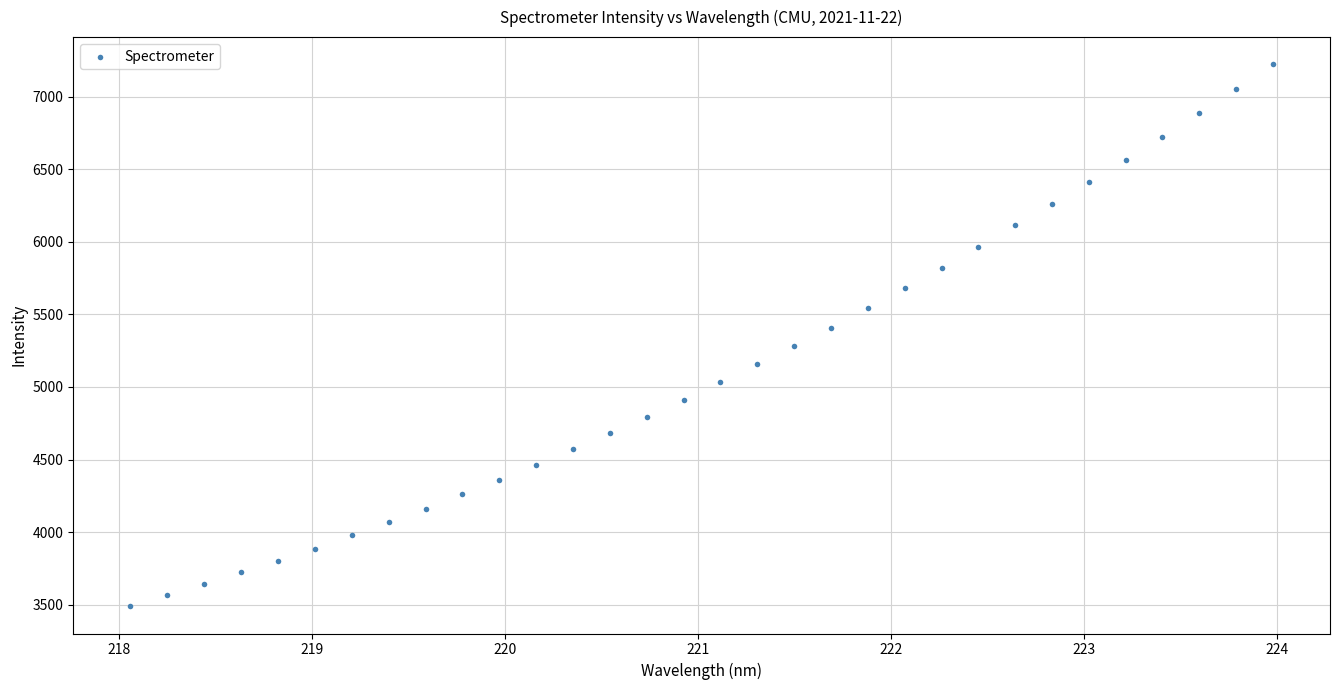

What is the range of Y values (max minus min)?

3733.9